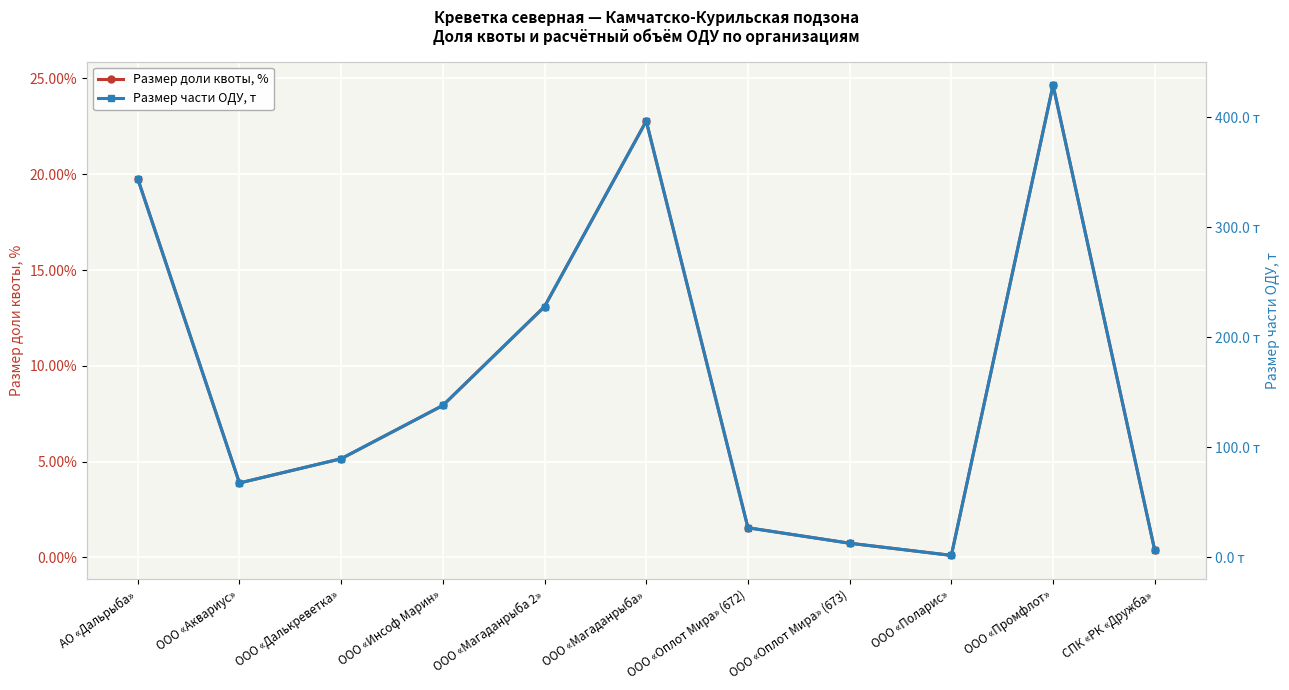

Where is Размер доли квоты, % nearest to the value 12?

ООО «Магаданрыба 2»